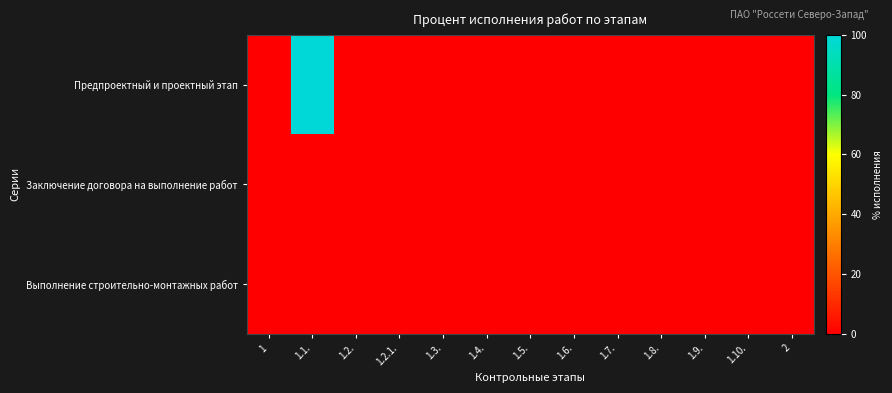

List the series in order of their peak value, highest first.

Предпроектный и проектный этап, Заключение договора на выполнение работ, Выполнение строительно-монтажных работ